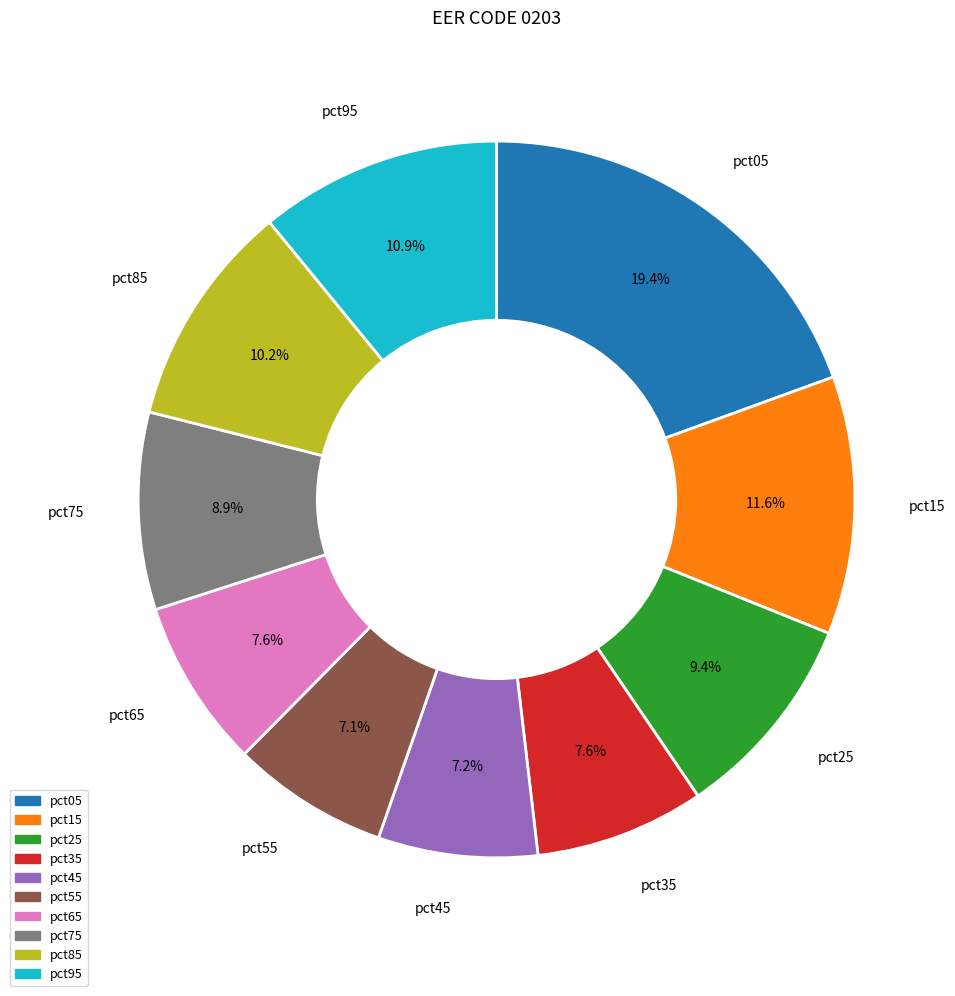

What is the ratio of the value at pct35 to the value at pct95?

0.7